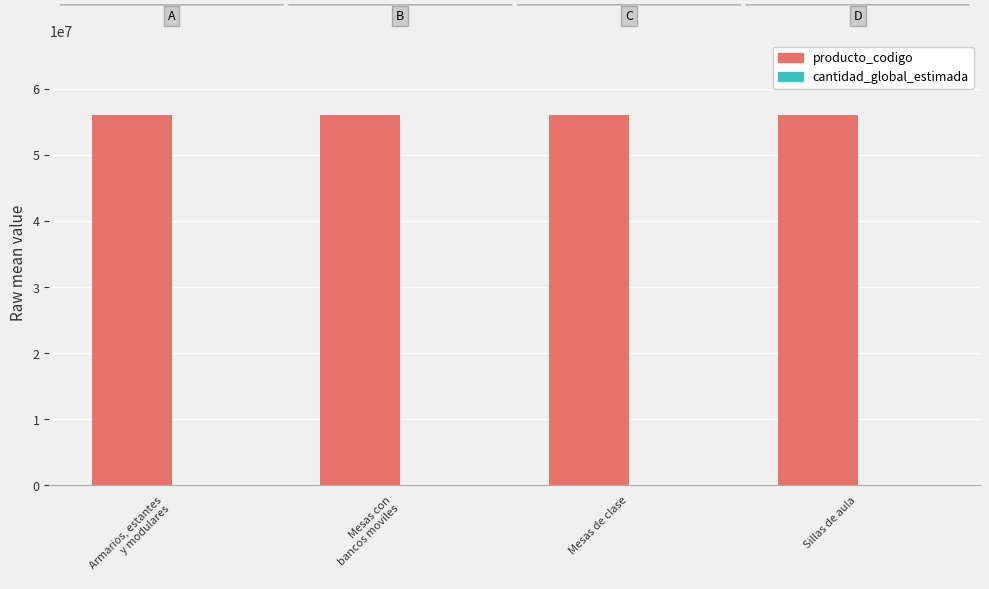

What is the maximum value for producto_codigo?

56121505